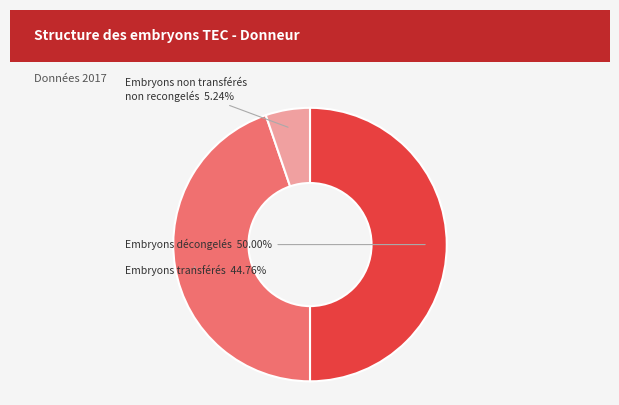

How many slices are in this pie chart?

3